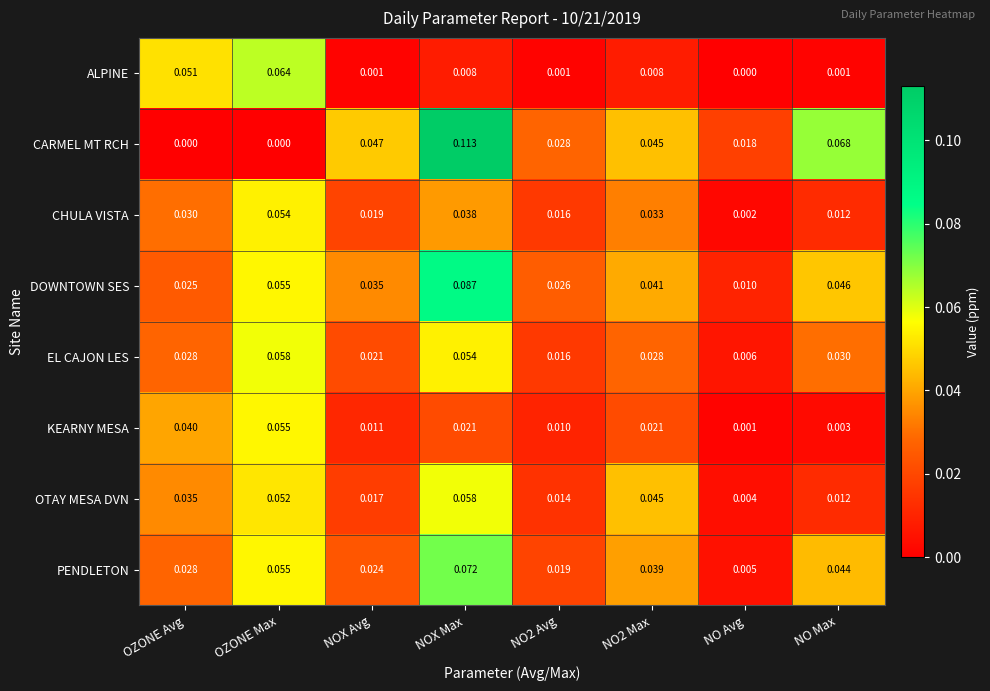

Is the value of KEARNY MESA at NO2 Avg greater than the value of EL CAJON LES at NOX Max?

No